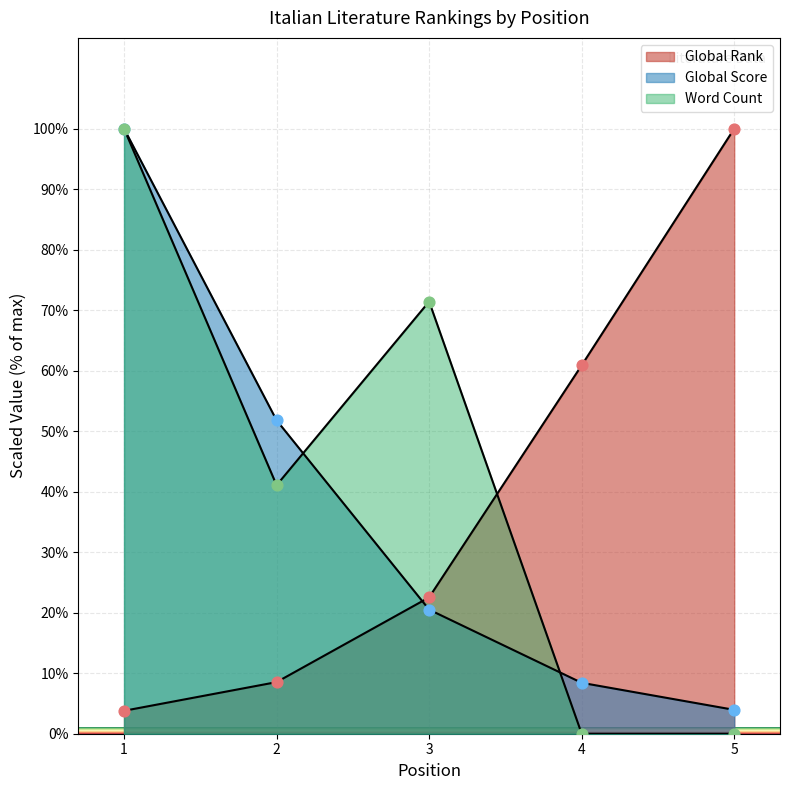

Which series has the largest total across all categories?

Word Count